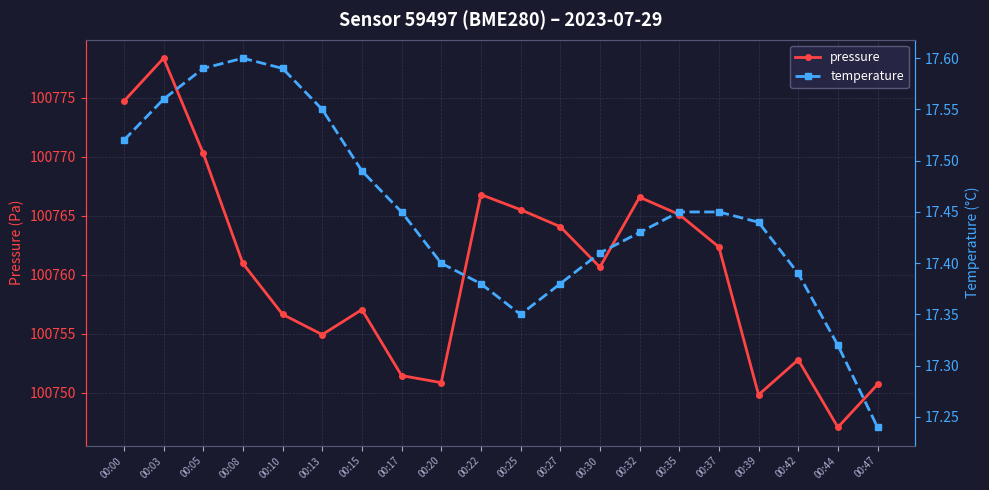

Reading left to right, transcribe all the data shown in this chart.

pressure: 00:00=100774.7	00:03=100778.3	00:05=100770.3	00:08=100760.9	00:10=100756.6	00:13=100754.9	00:15=100757.0	00:17=100751.4	00:20=100750.8	00:22=100766.8	00:25=100765.5	00:27=100764.1	00:30=100760.6	00:32=100766.6	00:35=100765.1	00:37=100762.3	00:39=100749.8	00:42=100752.8	00:44=100747.1	00:47=100750.7
temperature: 00:00=17.5	00:03=17.6	00:05=17.6	00:08=17.6	00:10=17.6	00:13=17.6	00:15=17.5	00:17=17.4	00:20=17.4	00:22=17.4	00:25=17.4	00:27=17.4	00:30=17.4	00:32=17.4	00:35=17.4	00:37=17.4	00:39=17.4	00:42=17.4	00:44=17.3	00:47=17.2